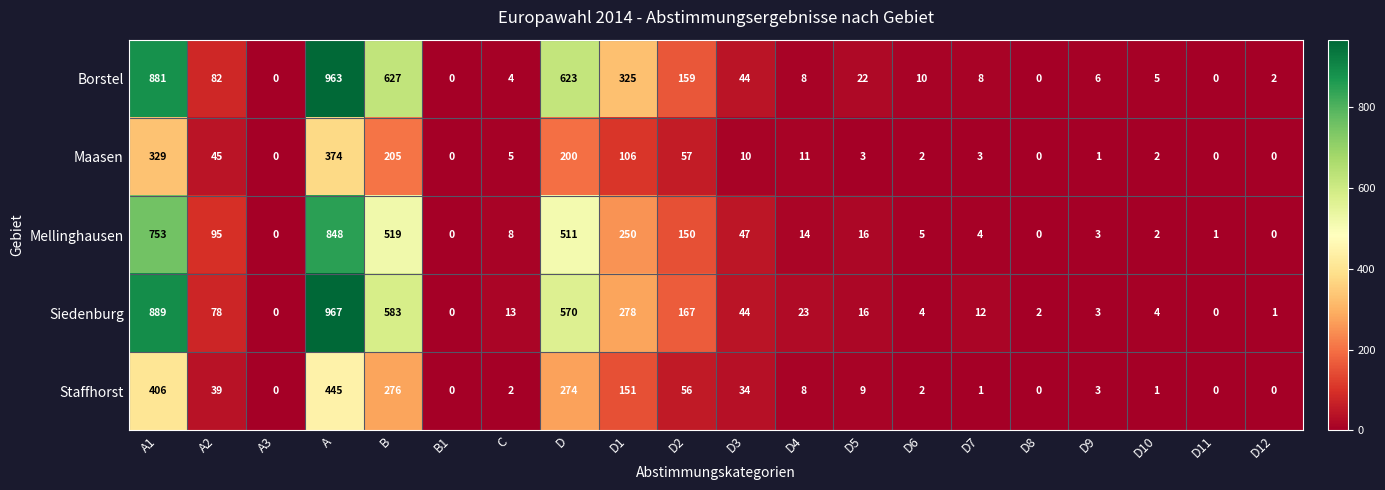

Which series has the largest total across all categories?

Borstel